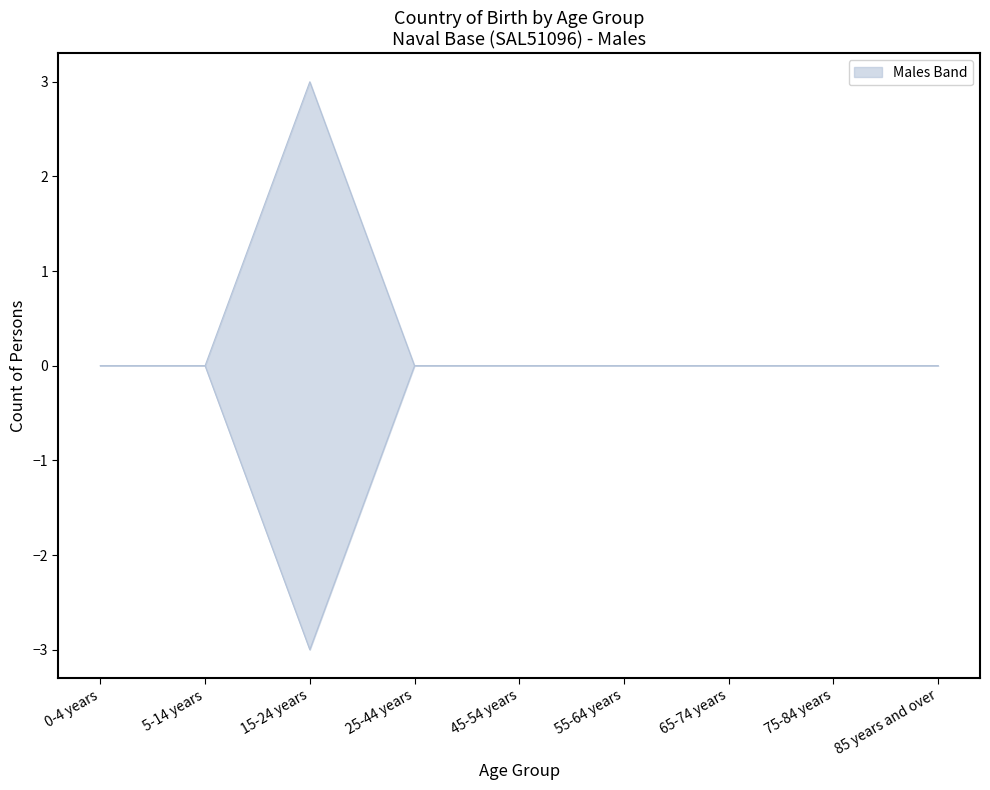

What is the label of the 2nd point from the left?

5-14 years